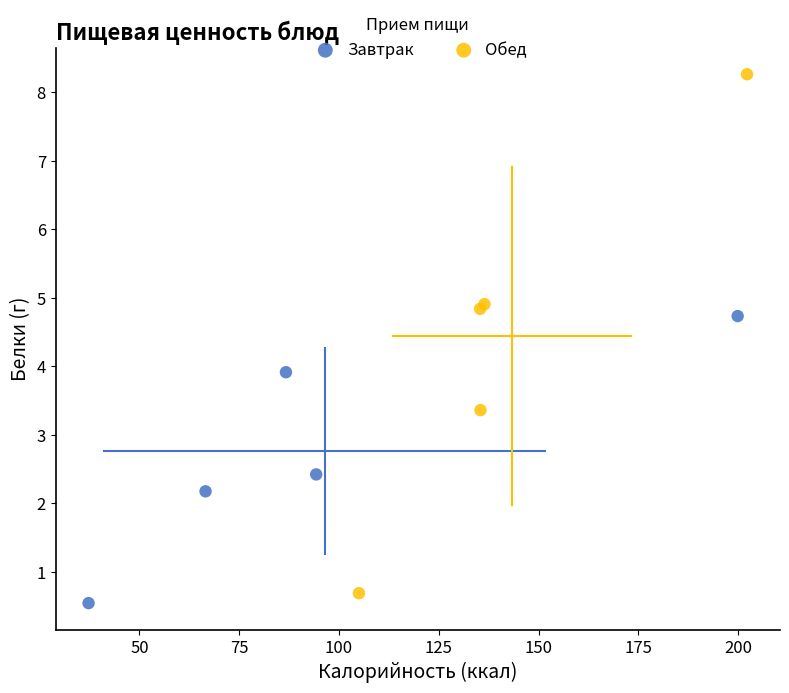

Which series reaches the maximum Y coordinate?

Обед